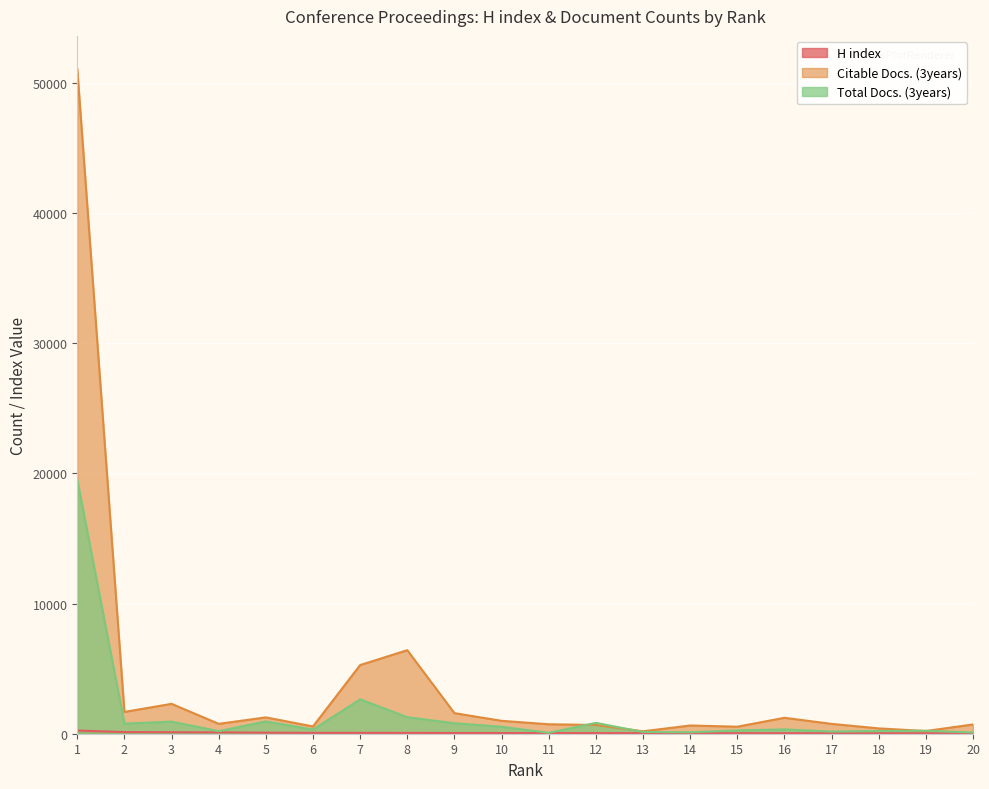

List the series in order of their peak value, lowest first.

H index, Total Docs. (3years), Citable Docs. (3years)